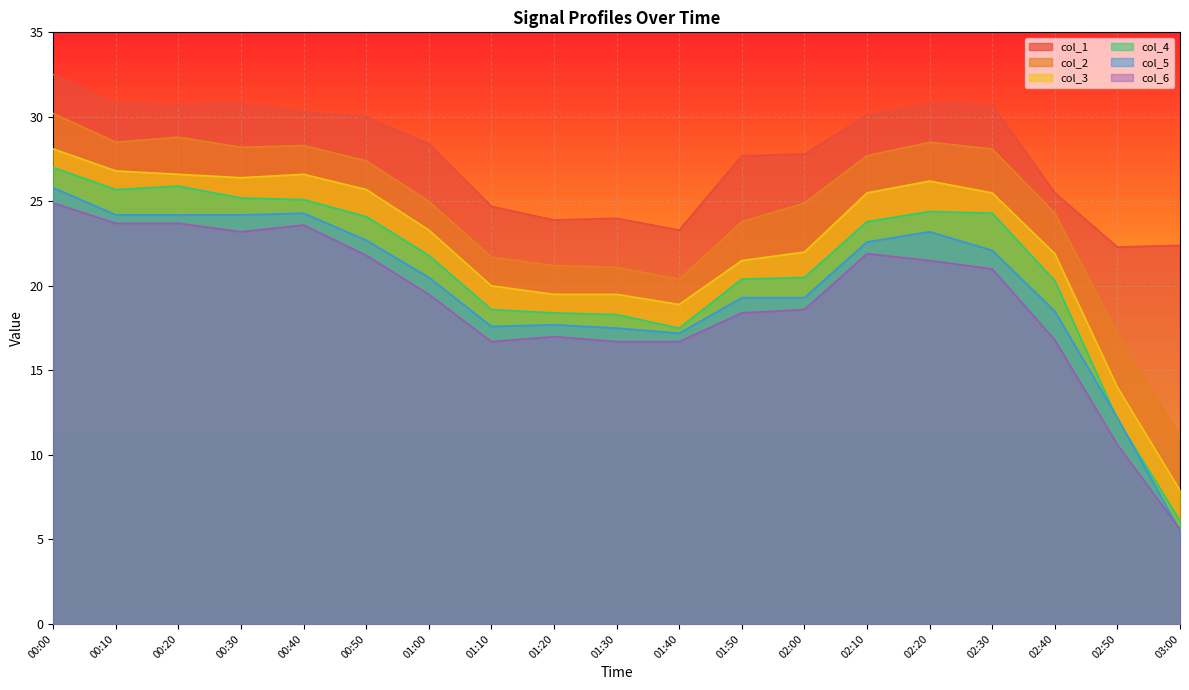

At which label does col_2 first exceed 25?

00:00